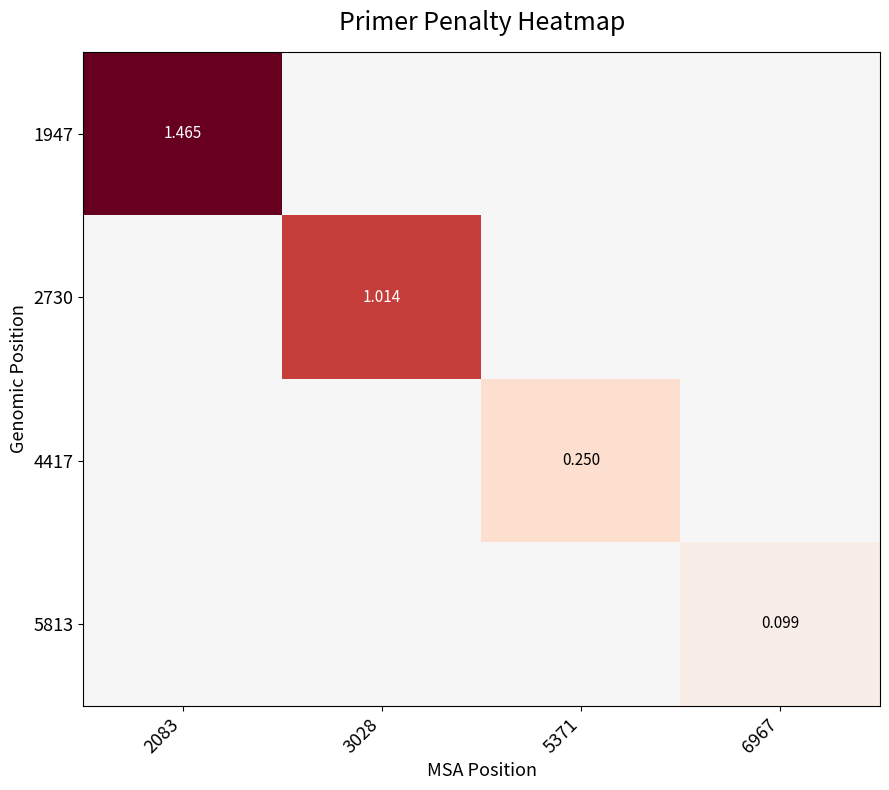

Count the number of categories in the chart.

4